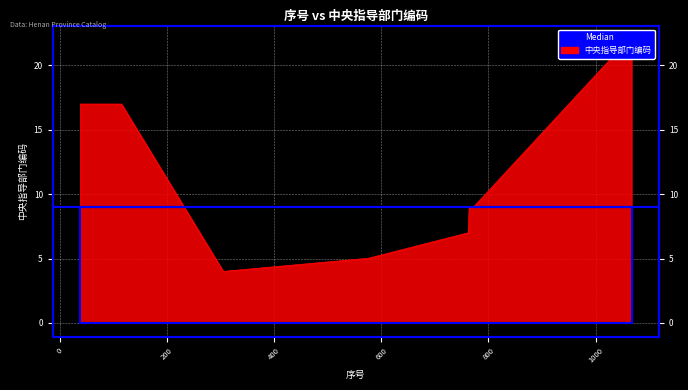

At which label is the value closest to 13?

38